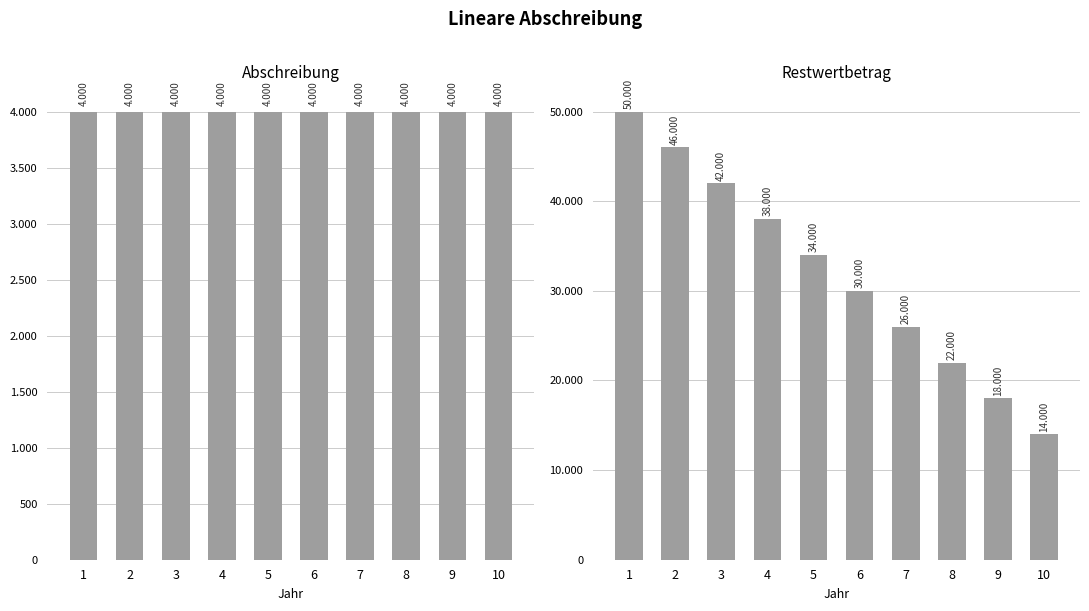

What are all the series names shown in the legend?

Abschreibung, Restwertbetrag